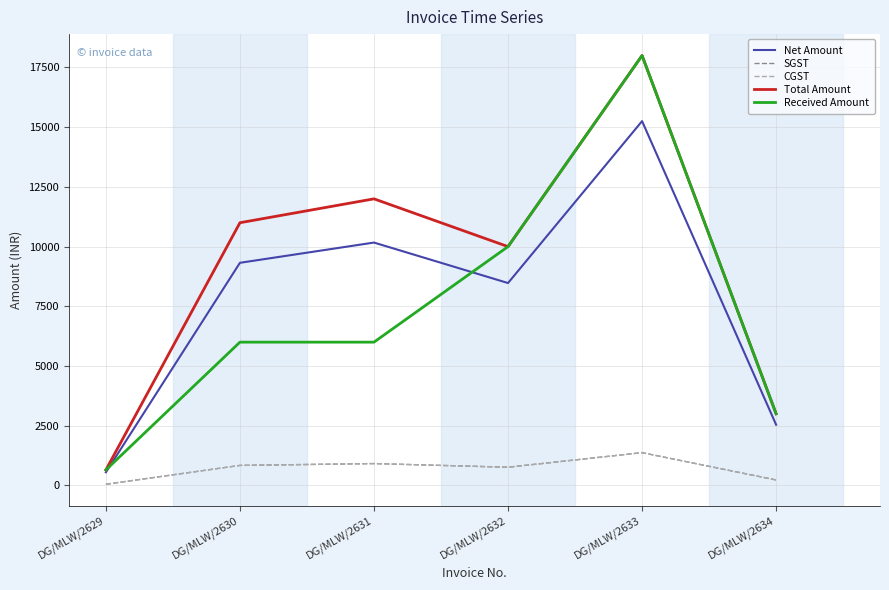

Reading left to right, extract all data points from this chart.

Net Amount: 550.8	9322.0	10169.5	8474.6	15254.2	2542.4
SGST: 49.6	839.0	915.2	762.7	1372.9	228.8
CGST: 49.6	839.0	915.2	762.7	1372.9	228.8
Total Amount: 650.0	11000.0	12000.0	10000.0	18000.0	3000.0
Received Amount: 650.0	6000.0	6000.0	10000.0	18000.0	3000.0